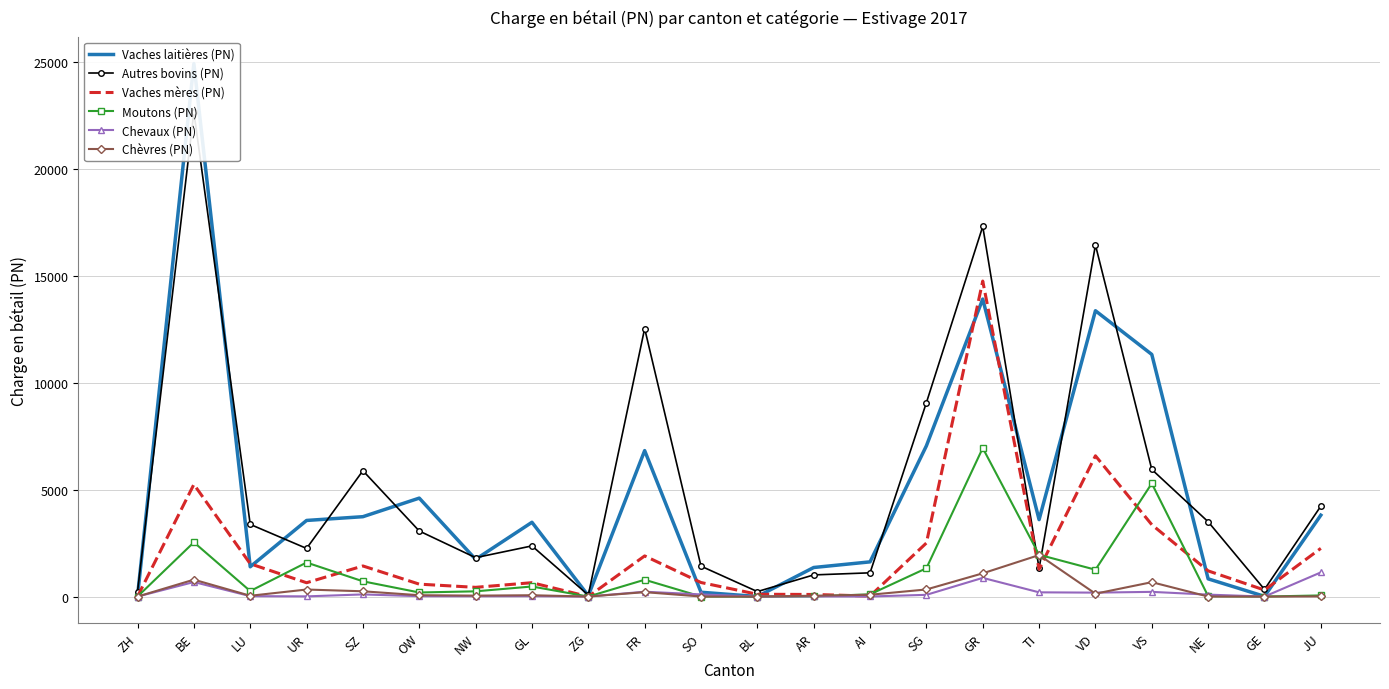

What are all the series names shown in the legend?

Vaches laitières (PN), Autres bovins (PN), Vaches mères (PN), Moutons (PN), Chevaux (PN), Chèvres (PN)